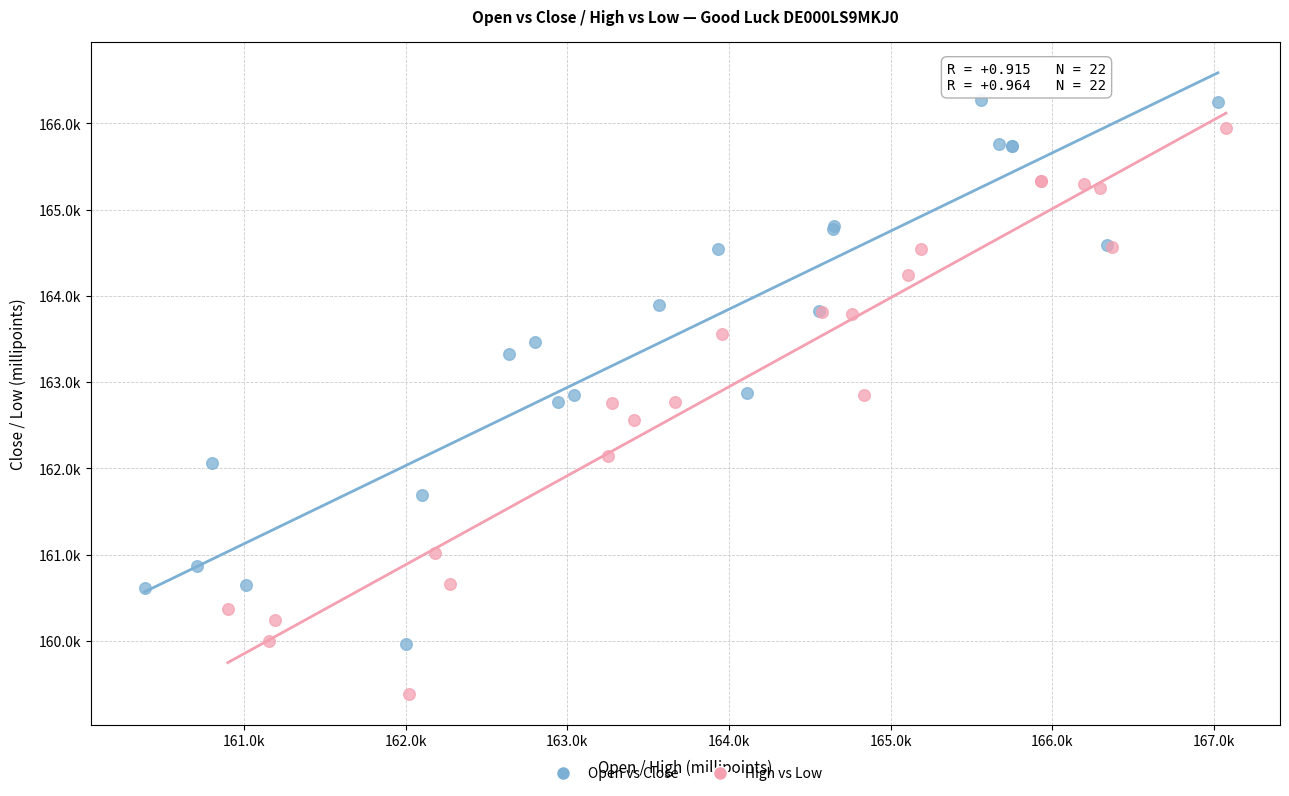

Which series contains the highest Y value?

Open vs Close